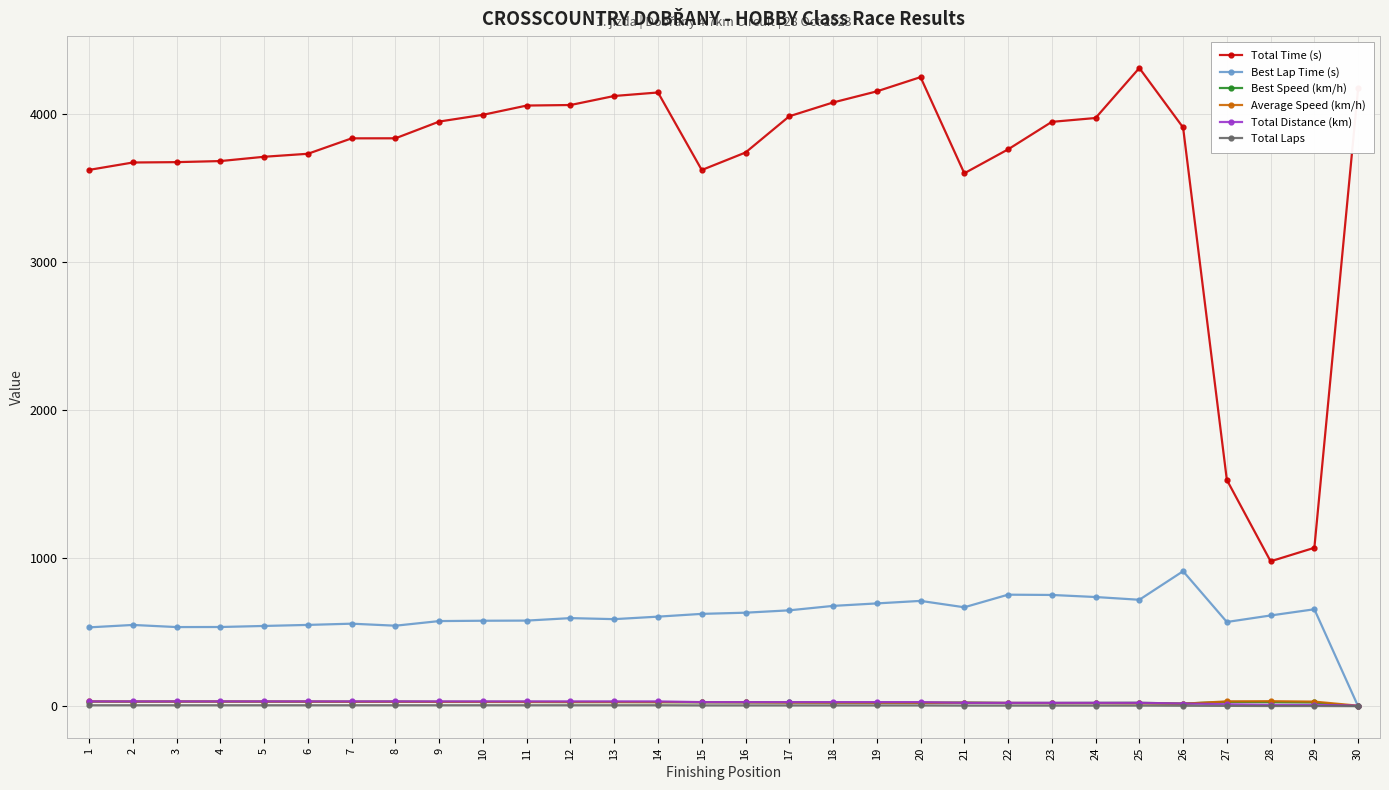

True or false: Total Time (s) and Average Speed (km/h) cross at least once.

False